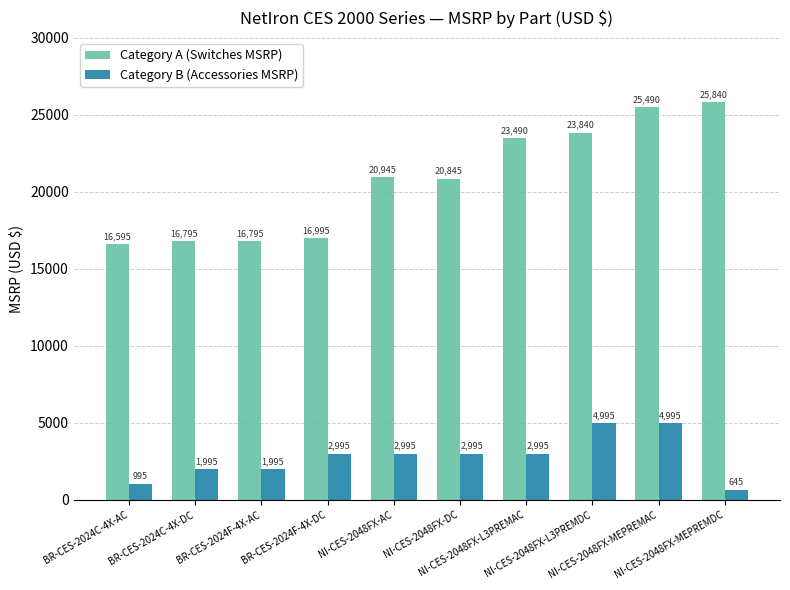

Is it true that Category A (Switches MSRP) equals 23840 at NI-CES-2048FX-L3PREMDC?

True